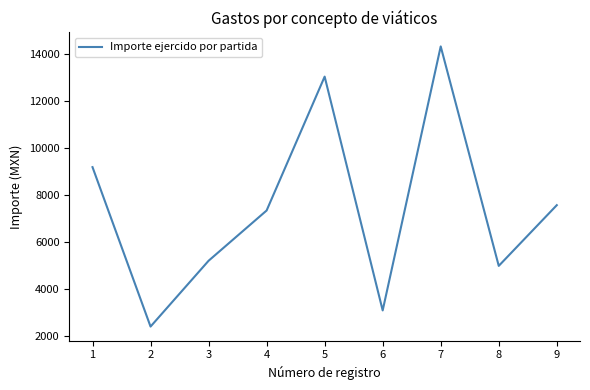

Reading right to left, what are all the values shown in this chart?

7565.5	4982.0	14320.0	3087.0	13035.0	7338.0	5200.0	2400.0	9184.0